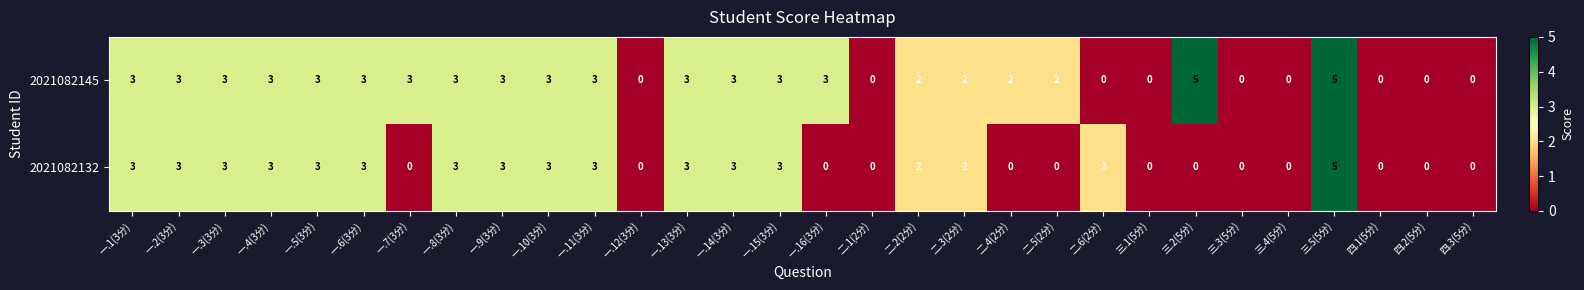

What is the difference between the maximum and minimum values in the 2021082145 series?

5